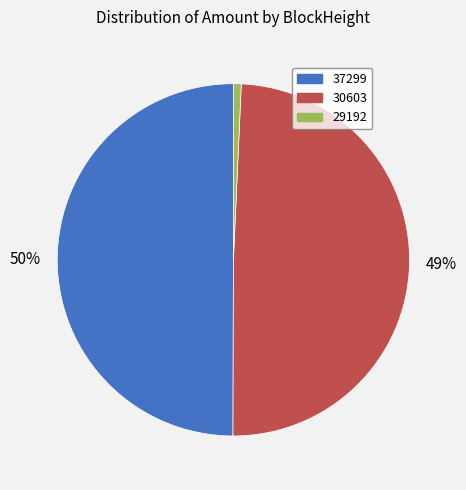

Rank the categories by value from highest to lowest.

37299, 30603, 29192